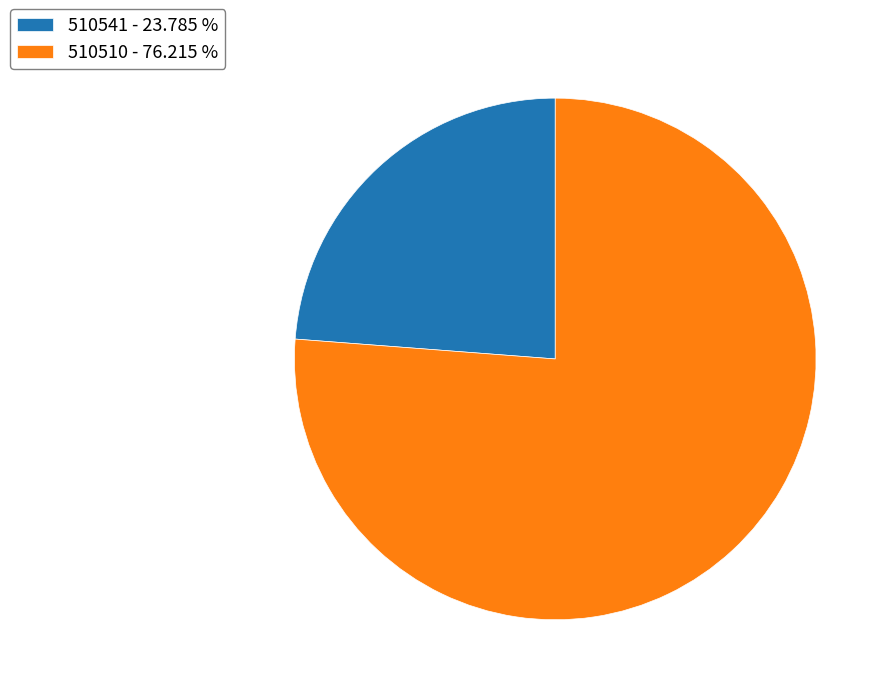

Is the sum of 510510 and 510541 greater than half?

Yes